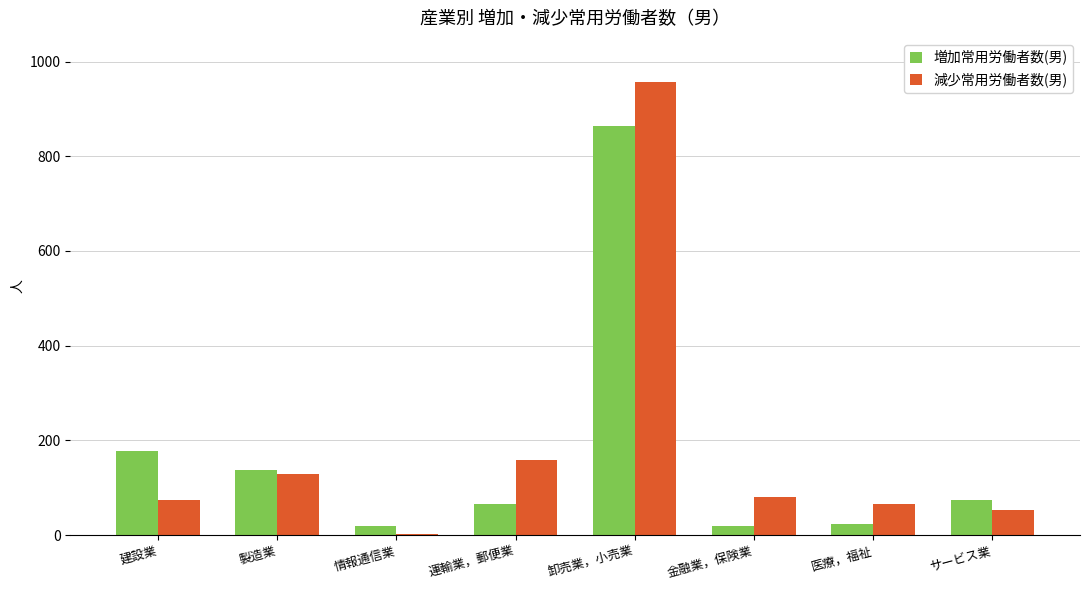

Between 情報通信業 and 運輸業，郵便業, which series saw the biggest shift?

減少常用労働者数(男)